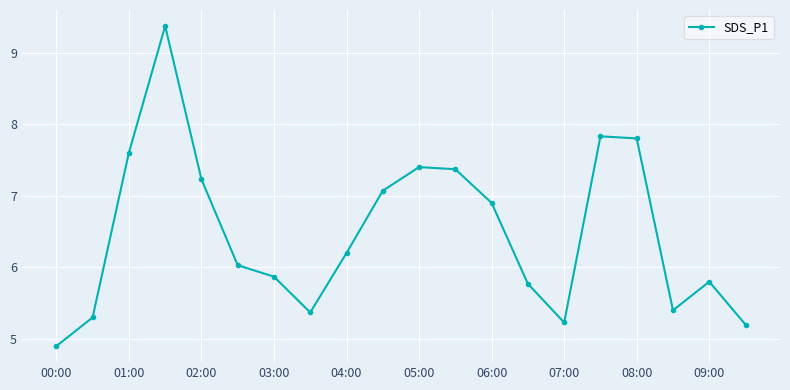

What is the value of the 17th point from the left?

7.8